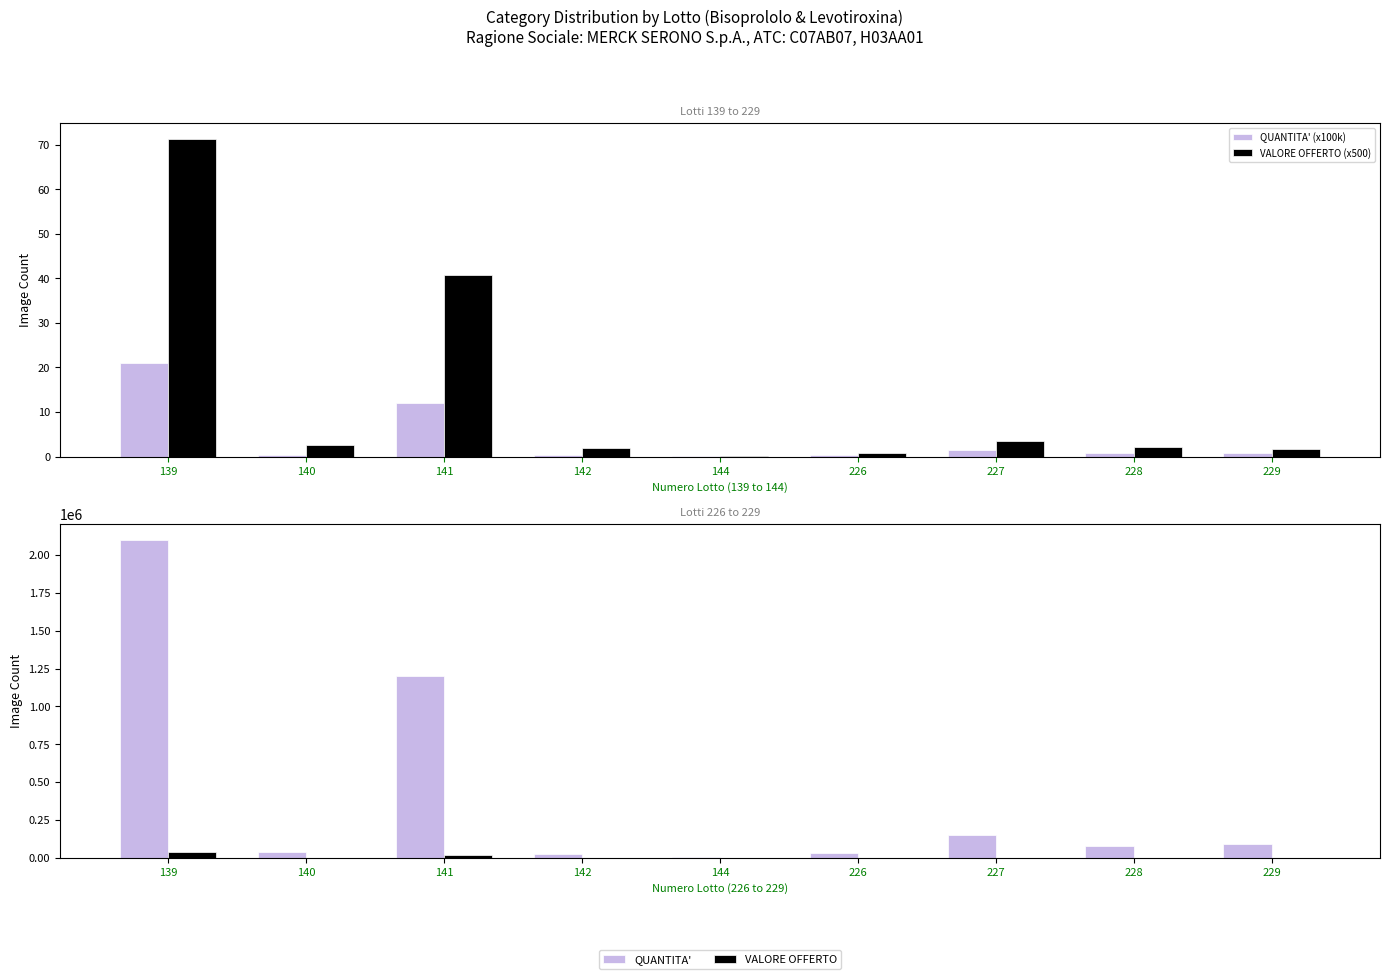

Count the number of data series in this chart.

4